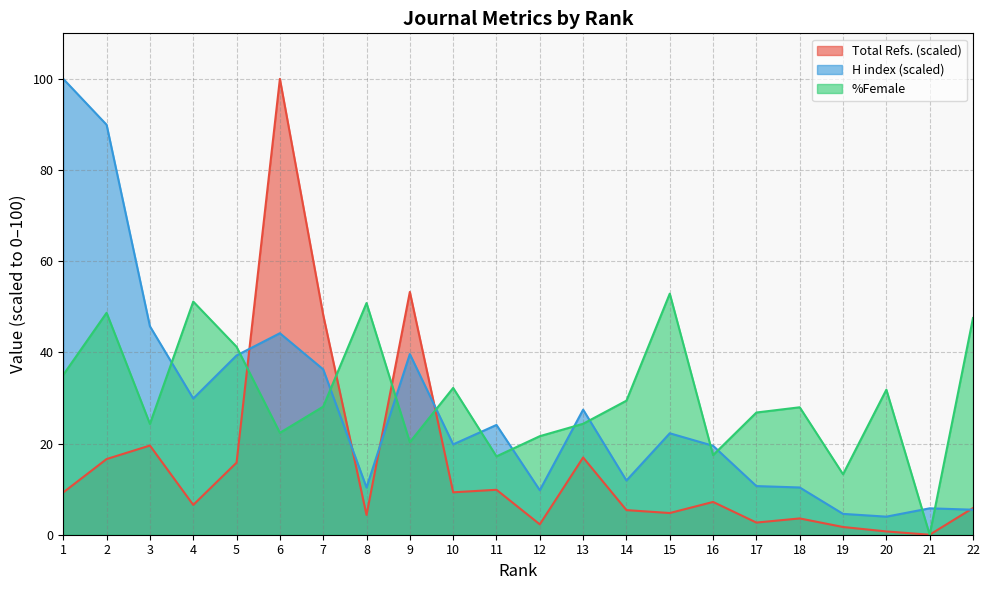

What are all the series names shown in the legend?

Total Refs. (scaled), H index (scaled), %Female